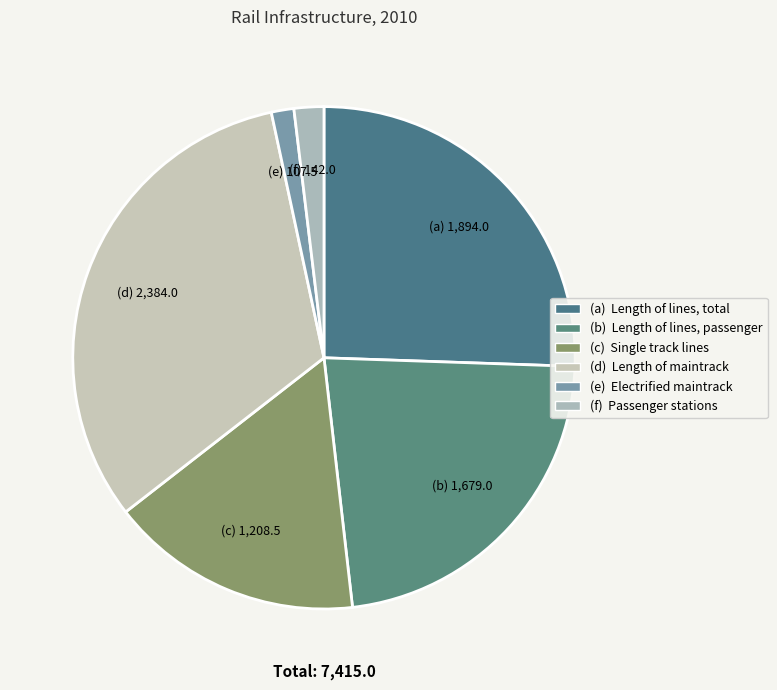

How many slices are in this pie chart?

6